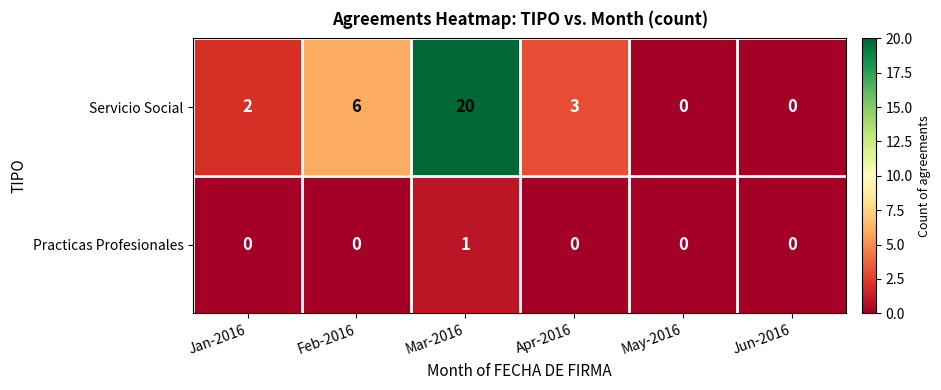

What is the difference between the Servicio Social values at May-2016 and Feb-2016?

6